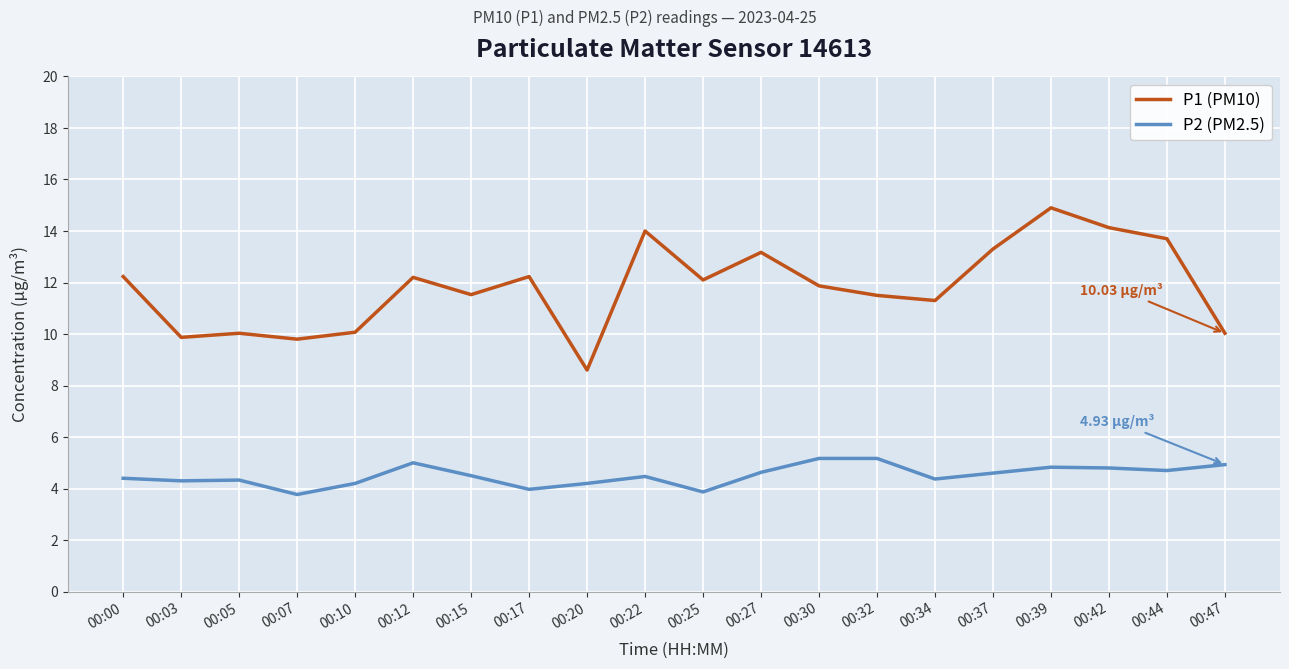

Is this an area chart (filled region under the line)?

No